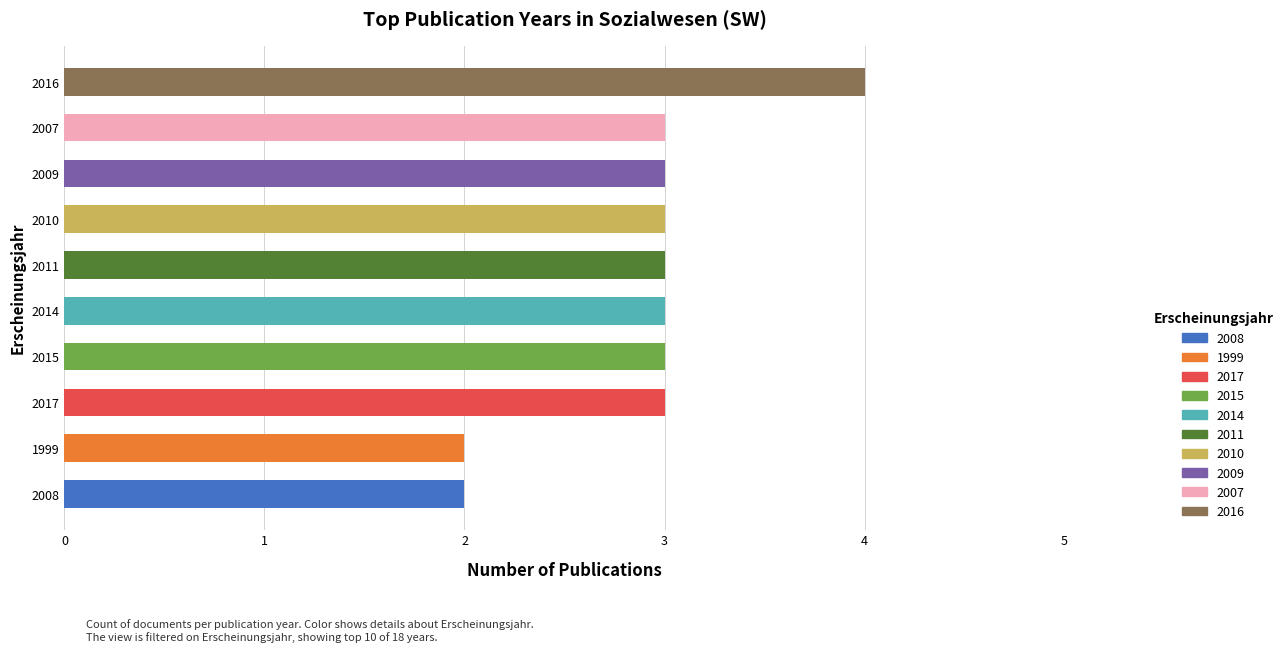

What is the change in value from 1999 to 2007?

+1